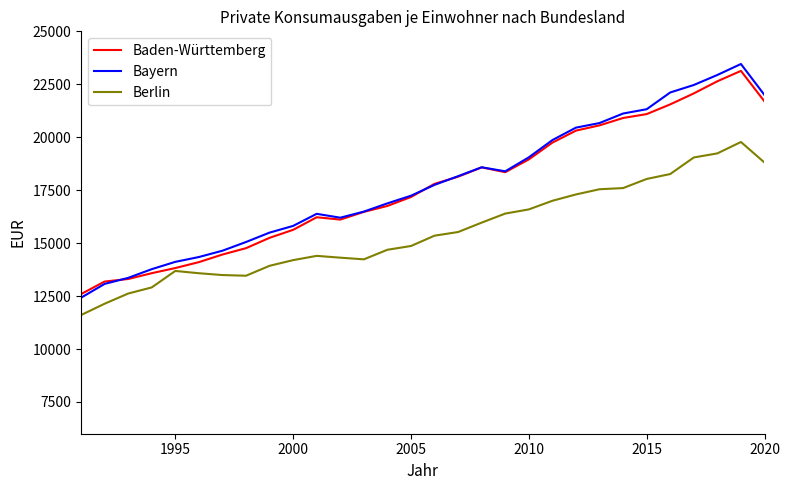

In Bayern, how many points are lower than both neighbors (excluding endpoints)?

2